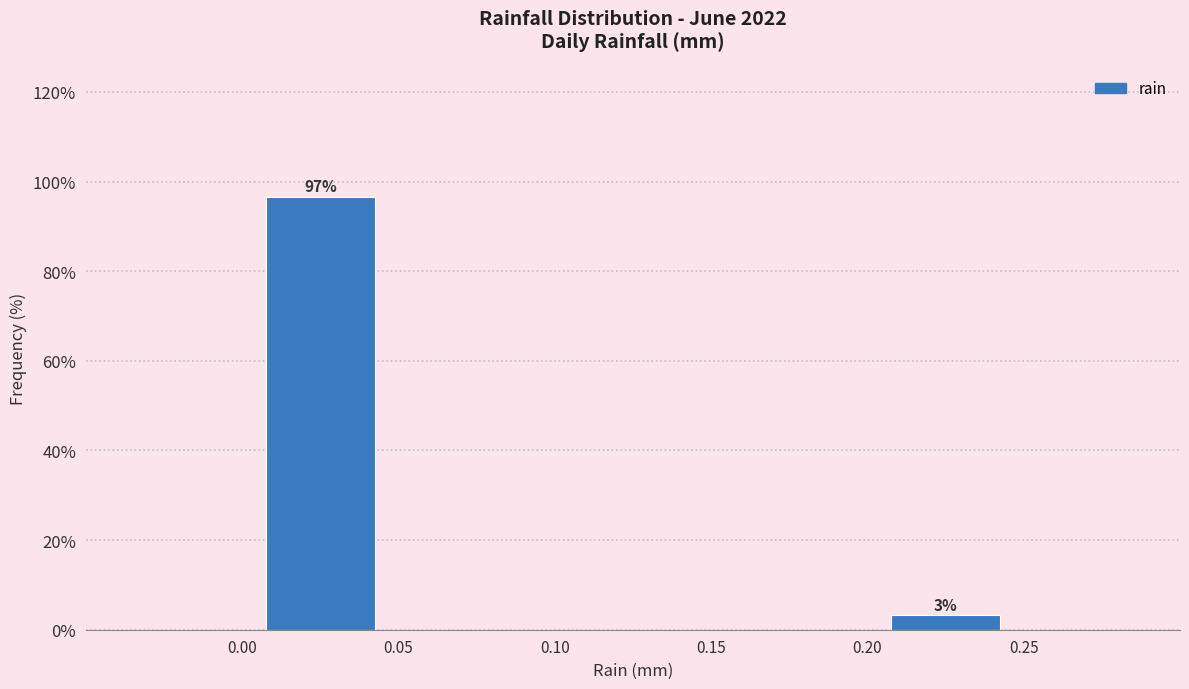

Which range on the x-axis has the tallest bar?

0.00 to 0.05